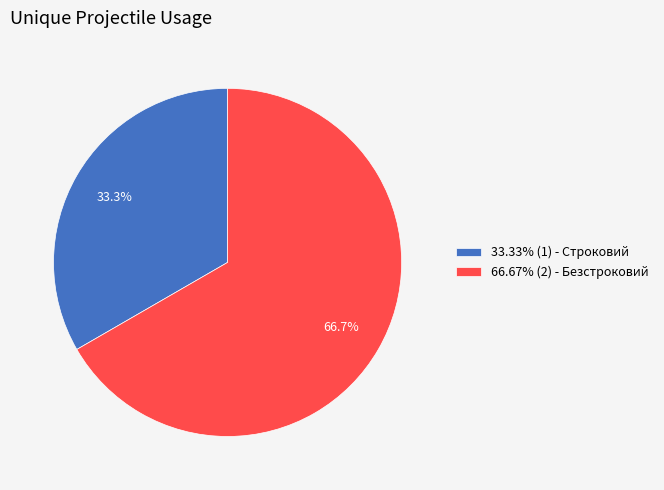

Combined, do 66.67% (2) - Безстроковий and 33.33% (1) - Строковий account for over 50%?

Yes